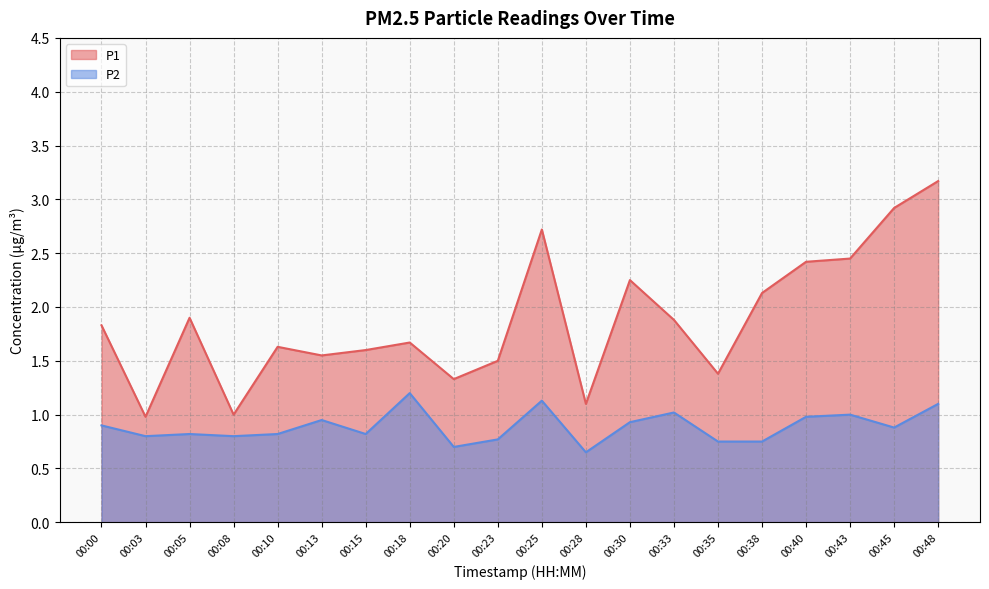

Which series has the largest total across all categories?

P1